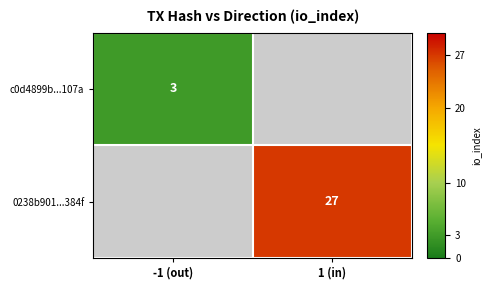

Is it true that c0d4899b...107a equals 3 at -1 (out)?

True